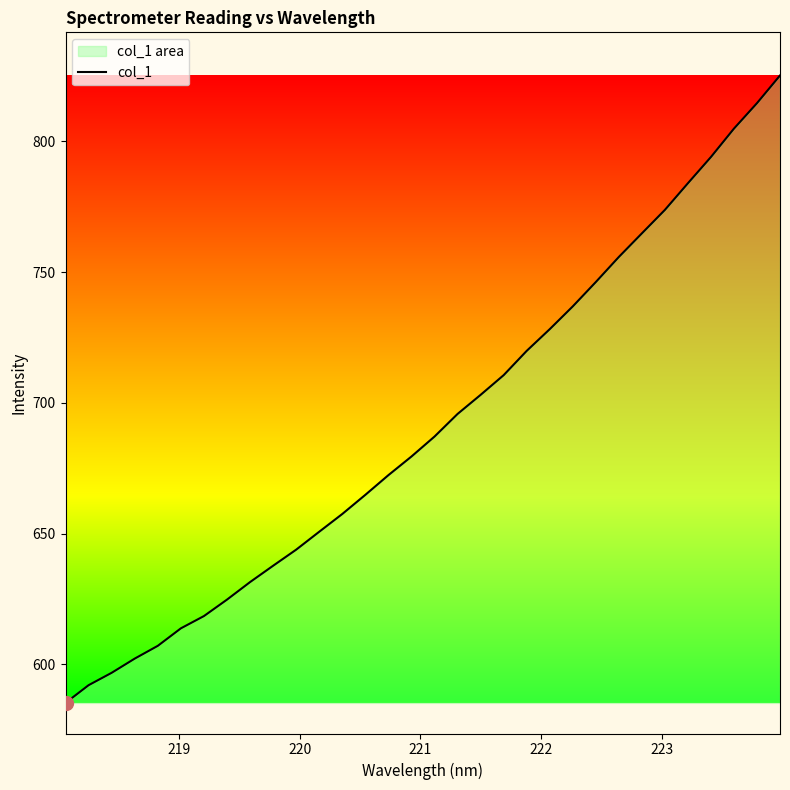

What is the greatest value displayed?

825.2